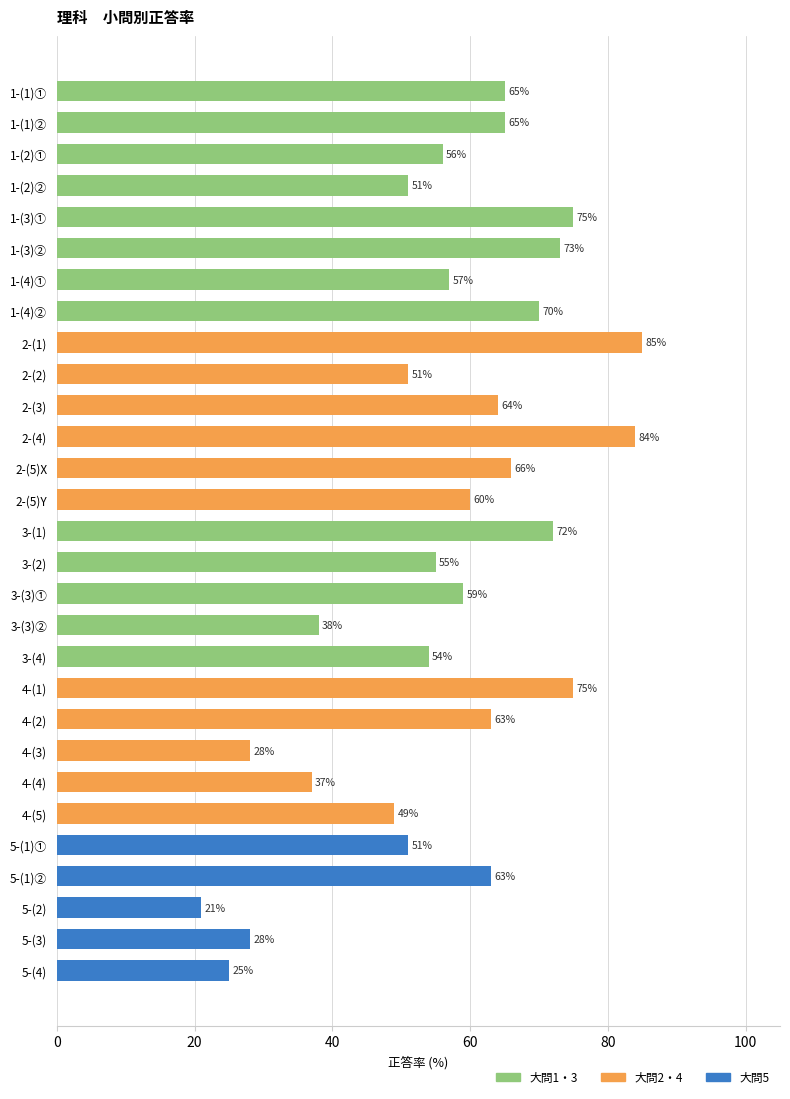

Which has a higher value, 5-(2) or 1-(1)②?

1-(1)②